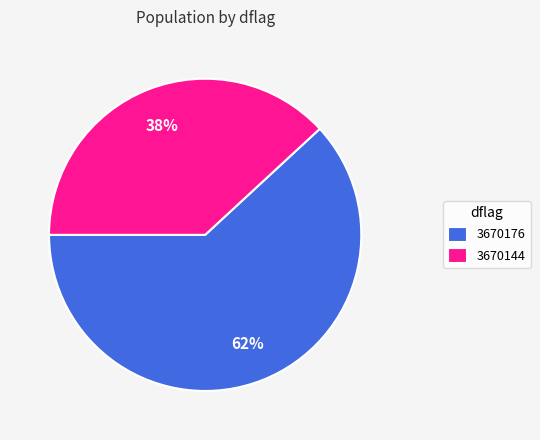

Between 3670176 and 3670144, which is larger?

3670176